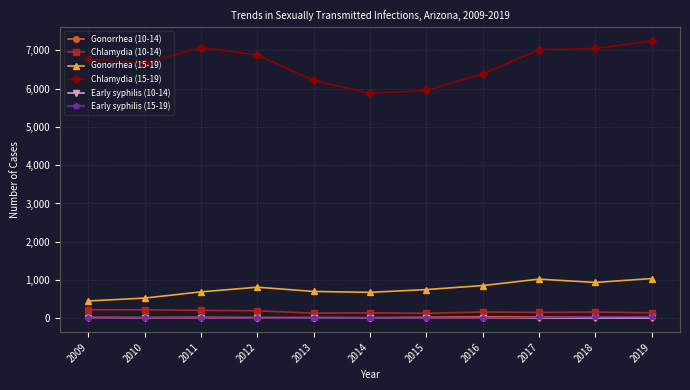

Is this an area chart (filled region under the line)?

No